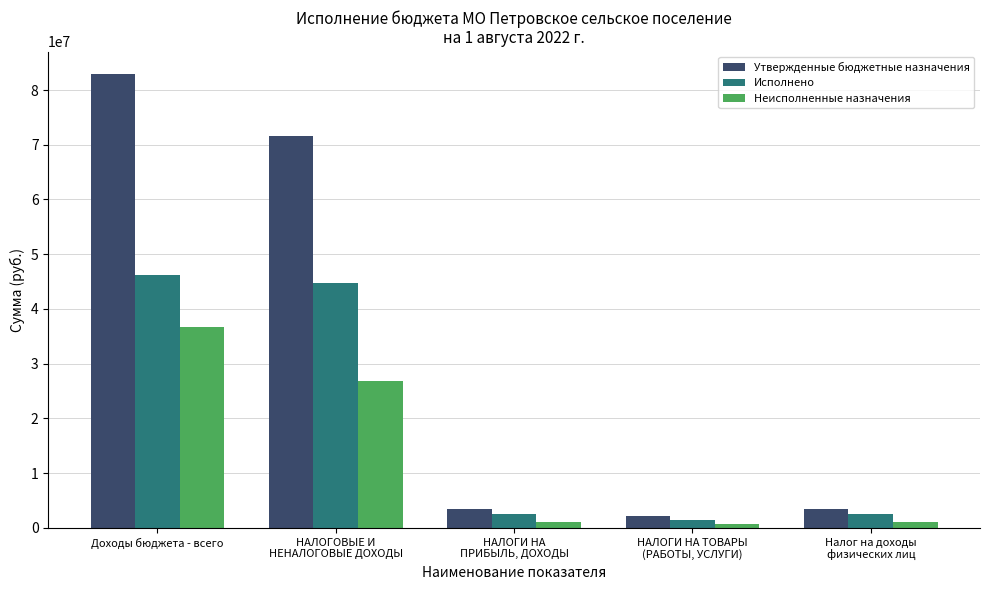

What is the difference between the maximum and second lowest values in the Неисполненные назначения series?

35653732.8